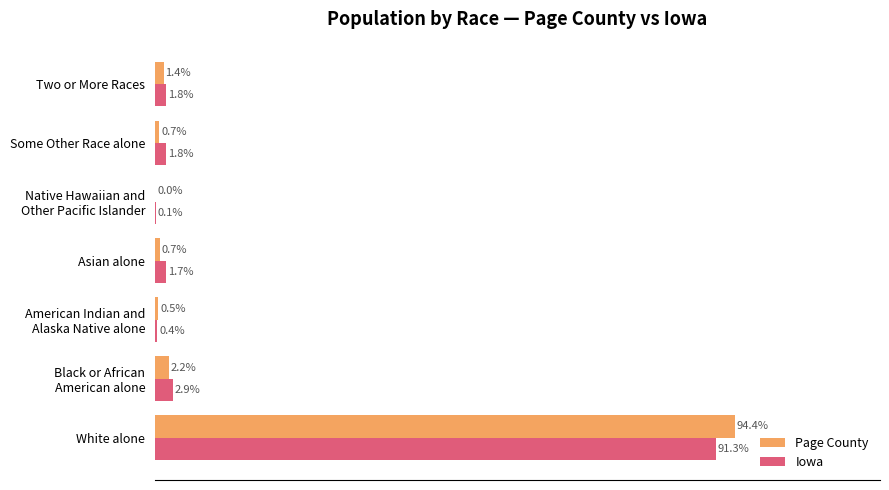

Is the value of Iowa at White alone greater than the value of Page County at Some Other Race alone?

Yes